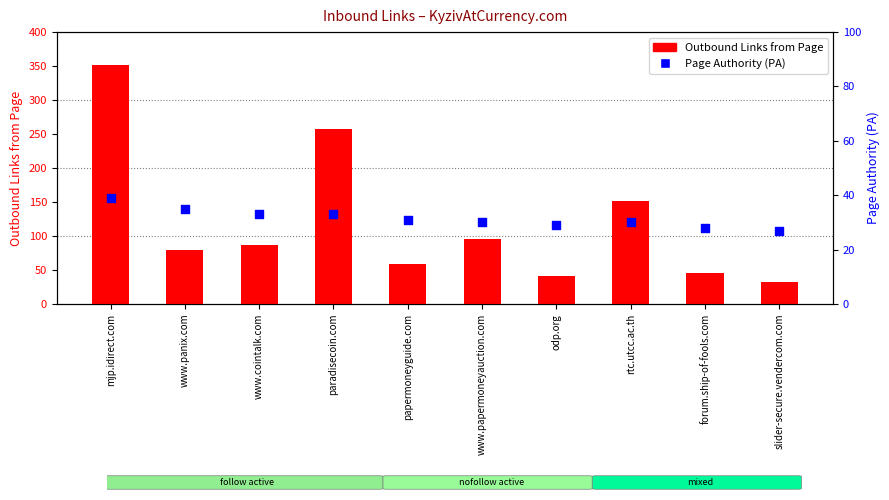

Is the value of Outbound Links from Page at mjp.idirect.com greater than the value of Page Authority (PA) at www.papermoneyauction.com?

Yes